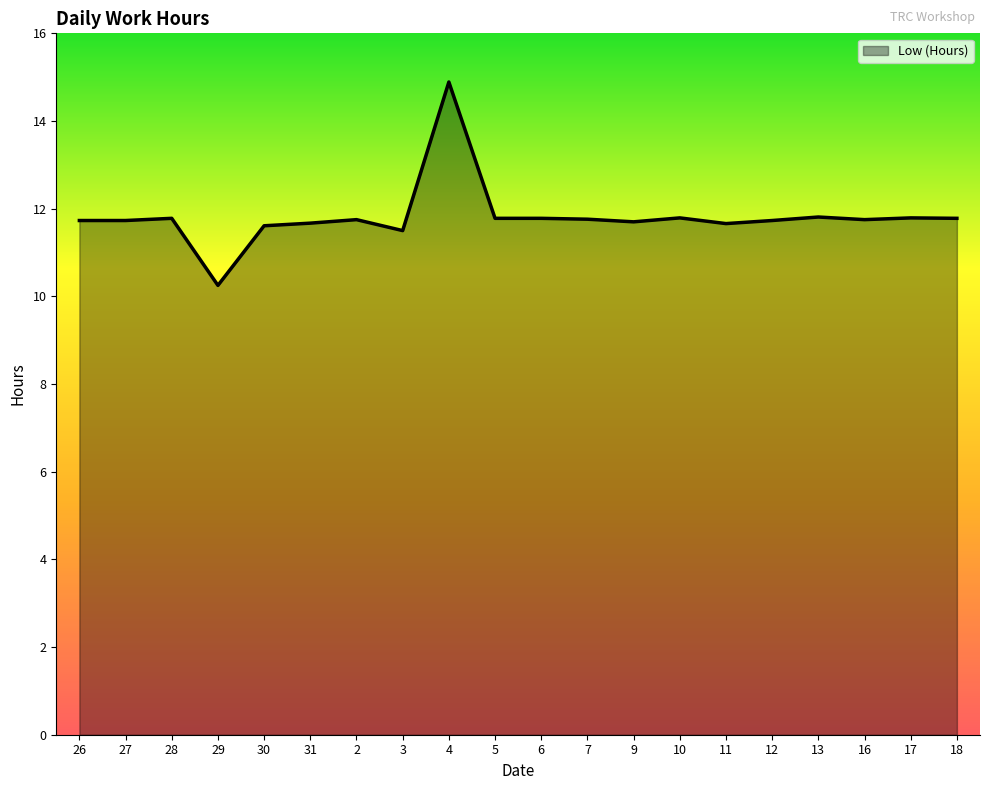

How many lines are shown in the chart?

1